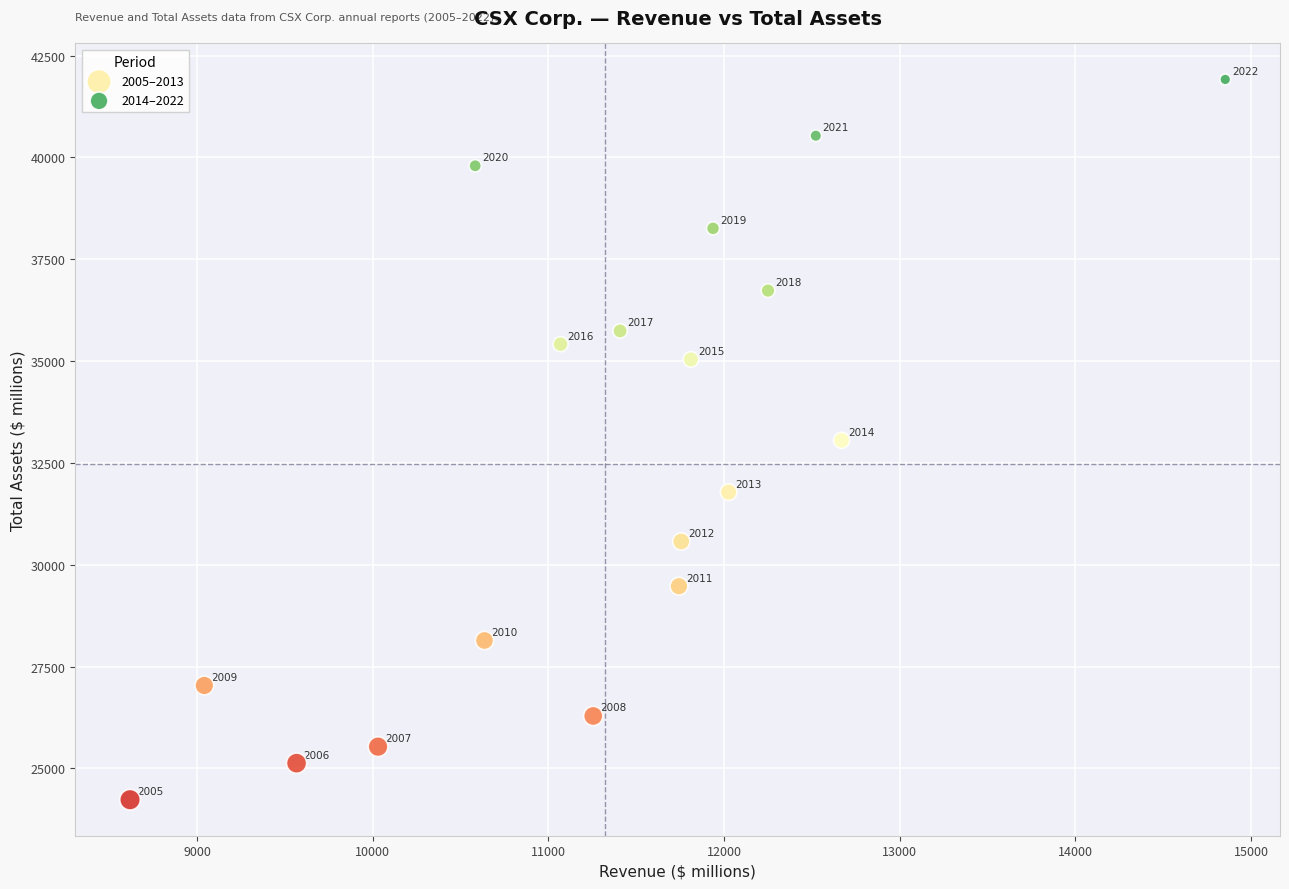

Which series reaches the minimum Y coordinate?

2005–2013